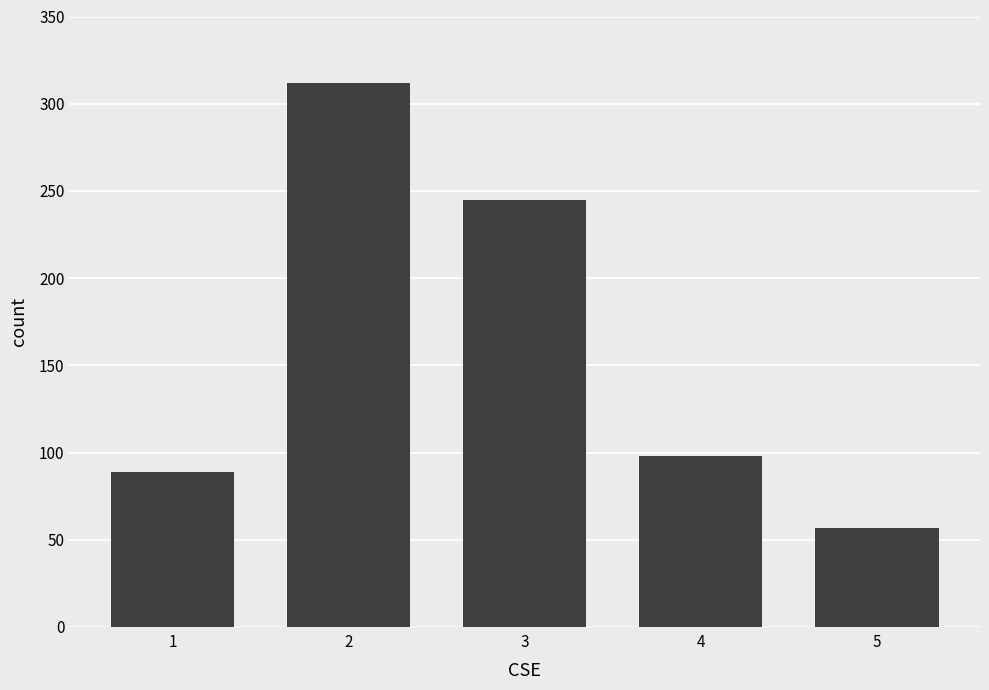

Rank the categories by value from highest to lowest.

2, 3, 4, 1, 5